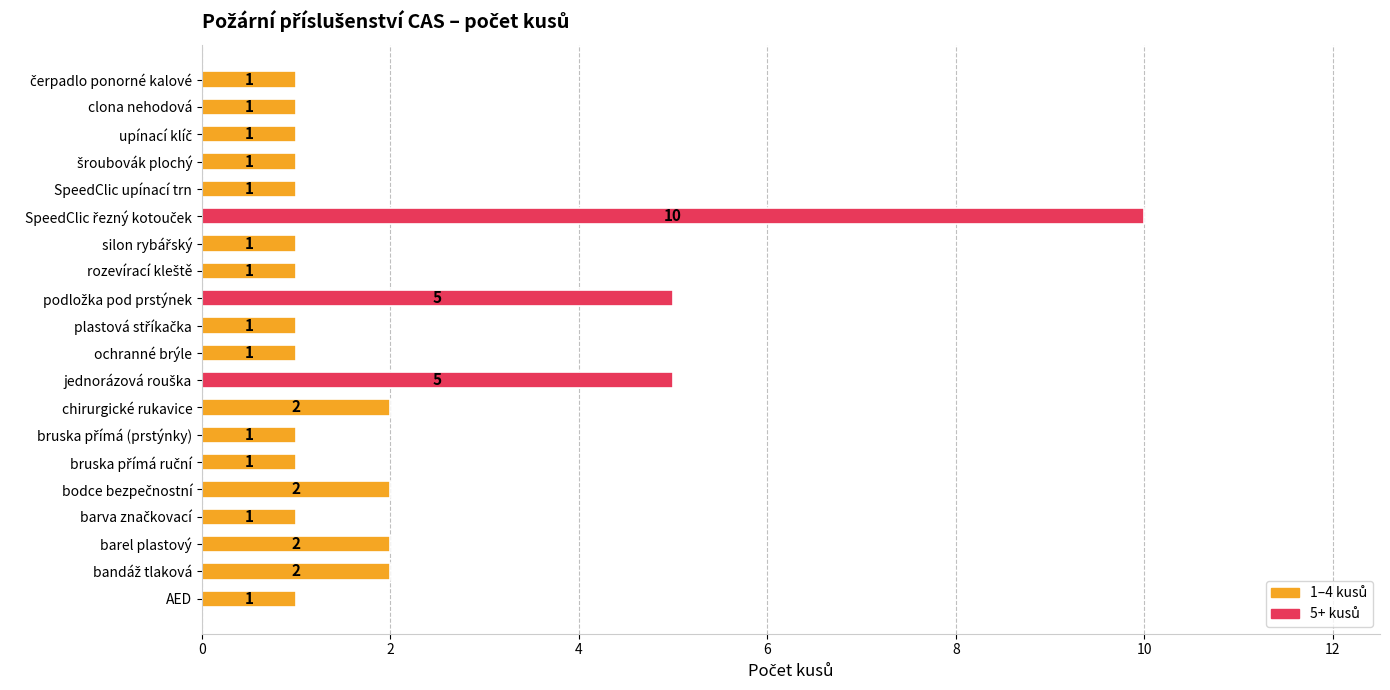

What is the sum of all values?

41